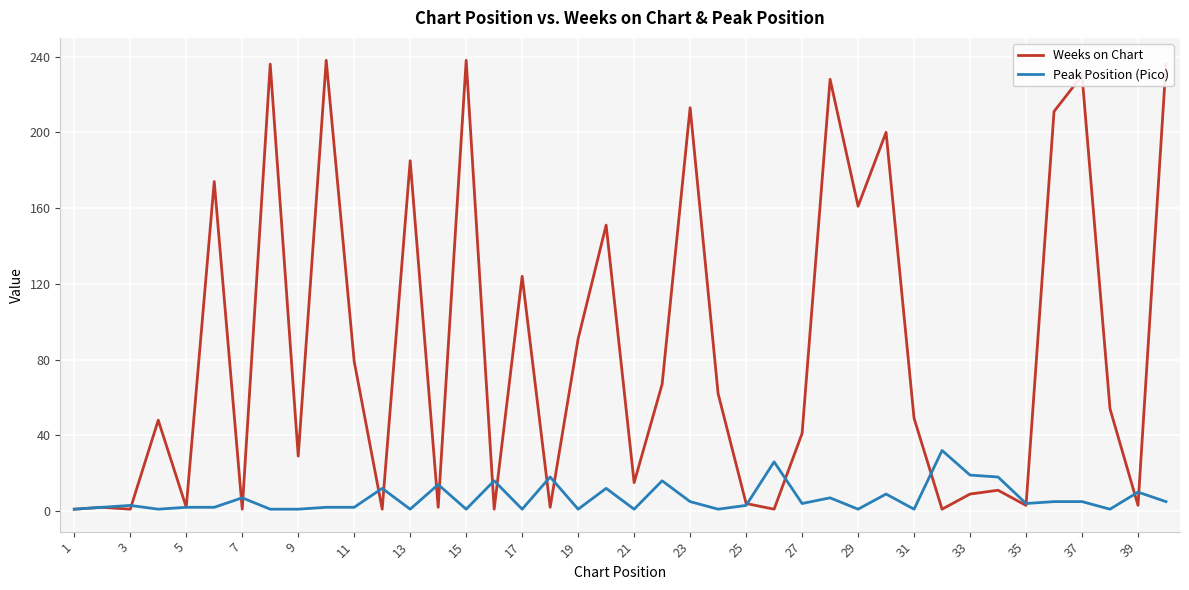

Which series has the largest total across all categories?

Weeks on Chart